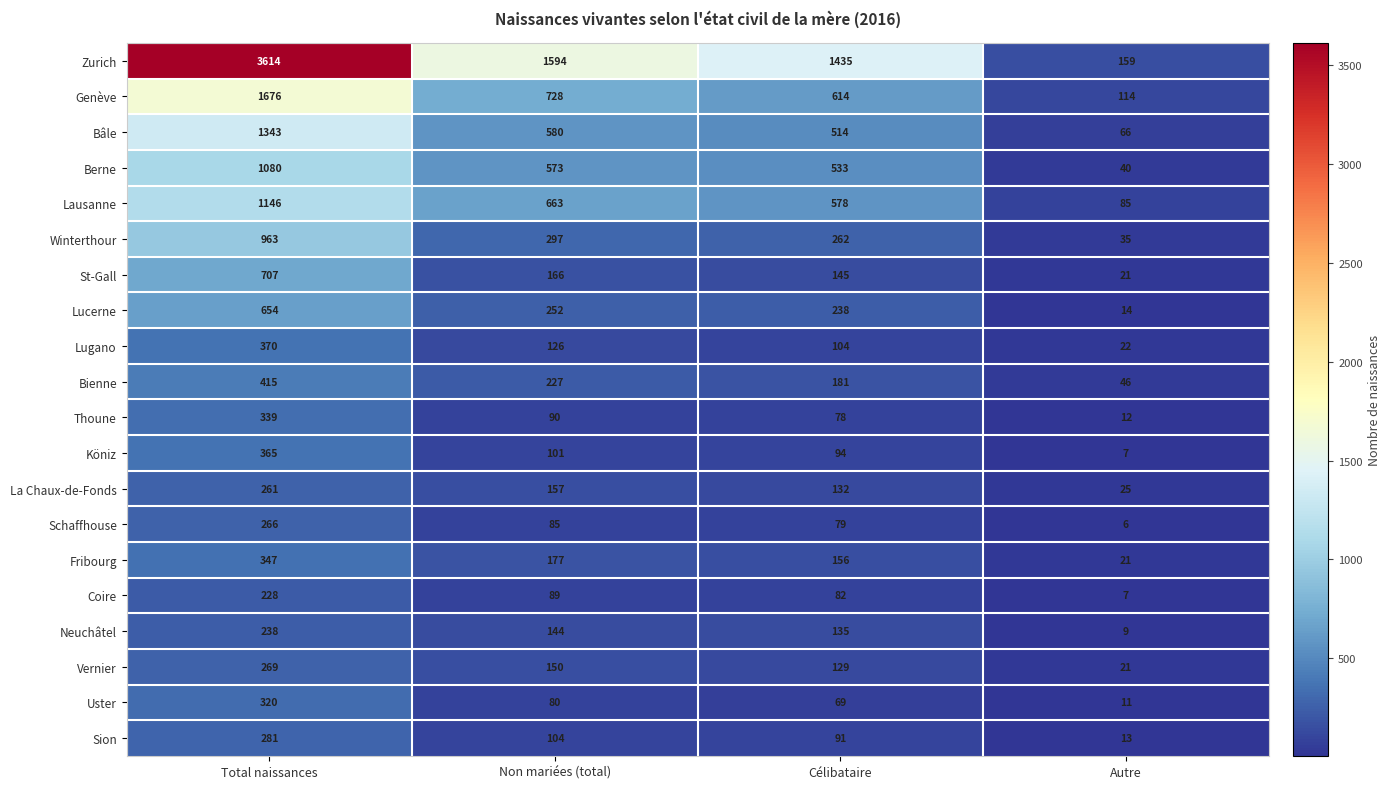

Is the value of Fribourg at Célibataire greater than the value of Köniz at Non mariées (total)?

Yes